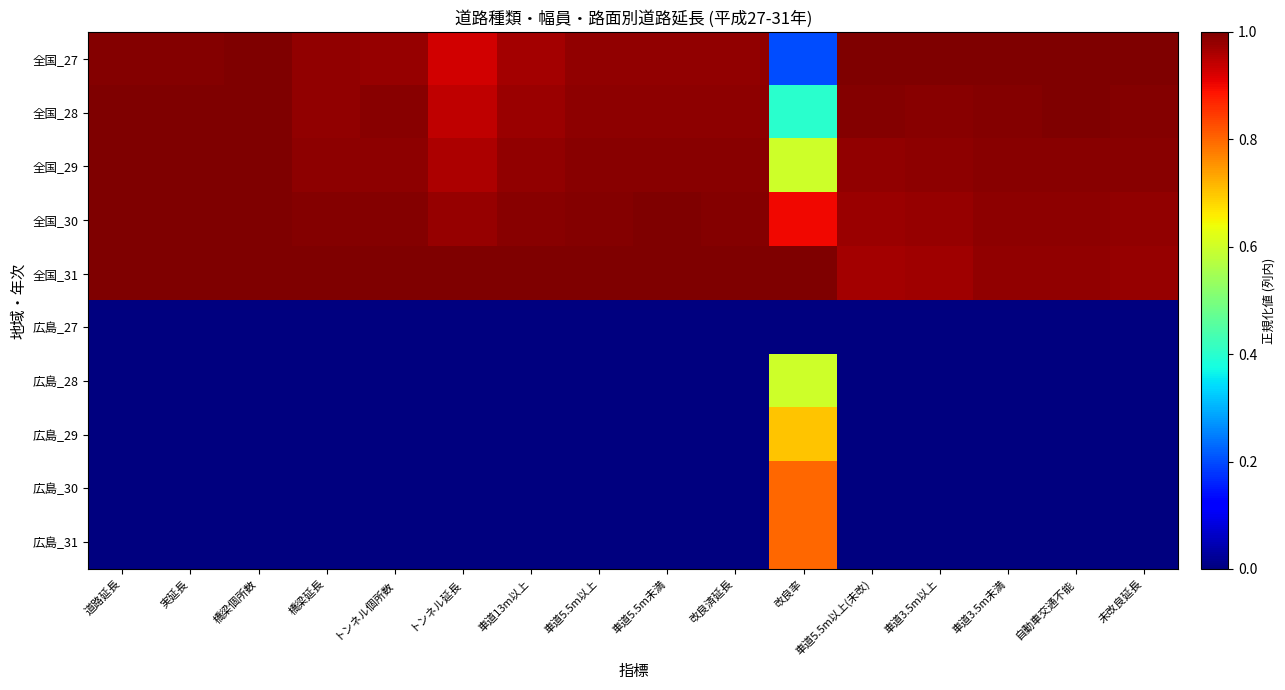

Reading left to right, extract all data points from this chart.

全国_27: 道路延長=1.0	実延長=1.0	橋梁個所数=1.0	橋梁延長=1.0	トンネル個所数=1.0	トンネル延長=0.9	車道13m以上=1.0	車道5.5m以上=1.0	車道5.5m未満=1.0	改良済延長=1.0	改良率=0.2	車道5.5m以上(未改)=1.0	車道3.5m以上=1.0	車道3.5m未満=1.0	自動車交通不能=1.0	未改良延長=1.0
全国_28: 道路延長=1.0	実延長=1.0	橋梁個所数=1.0	橋梁延長=1.0	トンネル個所数=1.0	トンネル延長=0.9	車道13m以上=1.0	車道5.5m以上=1.0	車道5.5m未満=1.0	改良済延長=1.0	改良率=0.4	車道5.5m以上(未改)=1.0	車道3.5m以上=1.0	車道3.5m未満=1.0	自動車交通不能=1.0	未改良延長=1.0
全国_29: 道路延長=1.0	実延長=1.0	橋梁個所数=1.0	橋梁延長=1.0	トンネル個所数=1.0	トンネル延長=1.0	車道13m以上=1.0	車道5.5m以上=1.0	車道5.5m未満=1.0	改良済延長=1.0	改良率=0.6	車道5.5m以上(未改)=1.0	車道3.5m以上=1.0	車道3.5m未満=1.0	自動車交通不能=1.0	未改良延長=1.0
全国_30: 道路延長=1.0	実延長=1.0	橋梁個所数=1.0	橋梁延長=1.0	トンネル個所数=1.0	トンネル延長=1.0	車道13m以上=1.0	車道5.5m以上=1.0	車道5.5m未満=1.0	改良済延長=1.0	改良率=0.9	車道5.5m以上(未改)=1.0	車道3.5m以上=1.0	車道3.5m未満=1.0	自動車交通不能=1.0	未改良延長=1.0
全国_31: 道路延長=1.0	実延長=1.0	橋梁個所数=1.0	橋梁延長=1.0	トンネル個所数=1.0	トンネル延長=1.0	車道13m以上=1.0	車道5.5m以上=1.0	車道5.5m未満=1.0	改良済延長=1.0	改良率=1.0	車道5.5m以上(未改)=1.0	車道3.5m以上=1.0	車道3.5m未満=1.0	自動車交通不能=1.0	未改良延長=1.0
広島_27: 道路延長=0.0	実延長=0.0	橋梁個所数=0.0	橋梁延長=0.0	トンネル個所数=0.0	トンネル延長=0.0	車道13m以上=0.0	車道5.5m以上=0.0	車道5.5m未満=0.0	改良済延長=0.0	改良率=0.0	車道5.5m以上(未改)=0.0	車道3.5m以上=0.0	車道3.5m未満=0.0	自動車交通不能=0.0	未改良延長=0.0
広島_28: 道路延長=0.0	実延長=0.0	橋梁個所数=0.0	橋梁延長=0.0	トンネル個所数=0.0	トンネル延長=0.0	車道13m以上=0.0	車道5.5m以上=0.0	車道5.5m未満=0.0	改良済延長=0.0	改良率=0.6	車道5.5m以上(未改)=0.0	車道3.5m以上=0.0	車道3.5m未満=0.0	自動車交通不能=0.0	未改良延長=0.0
広島_29: 道路延長=0.0	実延長=0.0	橋梁個所数=0.0	橋梁延長=0.0	トンネル個所数=0.0	トンネル延長=0.0	車道13m以上=0.0	車道5.5m以上=0.0	車道5.5m未満=0.0	改良済延長=0.0	改良率=0.7	車道5.5m以上(未改)=0.0	車道3.5m以上=0.0	車道3.5m未満=0.0	自動車交通不能=0.0	未改良延長=0.0
広島_30: 道路延長=0.0	実延長=0.0	橋梁個所数=0.0	橋梁延長=0.0	トンネル個所数=0.0	トンネル延長=0.0	車道13m以上=0.0	車道5.5m以上=0.0	車道5.5m未満=0.0	改良済延長=0.0	改良率=0.8	車道5.5m以上(未改)=0.0	車道3.5m以上=0.0	車道3.5m未満=0.0	自動車交通不能=0.0	未改良延長=0.0
広島_31: 道路延長=0.0	実延長=0.0	橋梁個所数=0.0	橋梁延長=0.0	トンネル個所数=0.0	トンネル延長=0.0	車道13m以上=0.0	車道5.5m以上=0.0	車道5.5m未満=0.0	改良済延長=0.0	改良率=0.8	車道5.5m以上(未改)=0.0	車道3.5m以上=0.0	車道3.5m未満=0.0	自動車交通不能=0.0	未改良延長=0.0